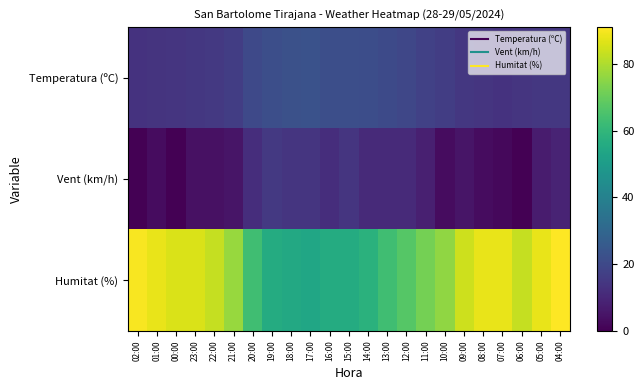

Rank the series at 04:00 from highest to lowest value.

Humitat (%), Temperatura (ºC), Vent (km/h)